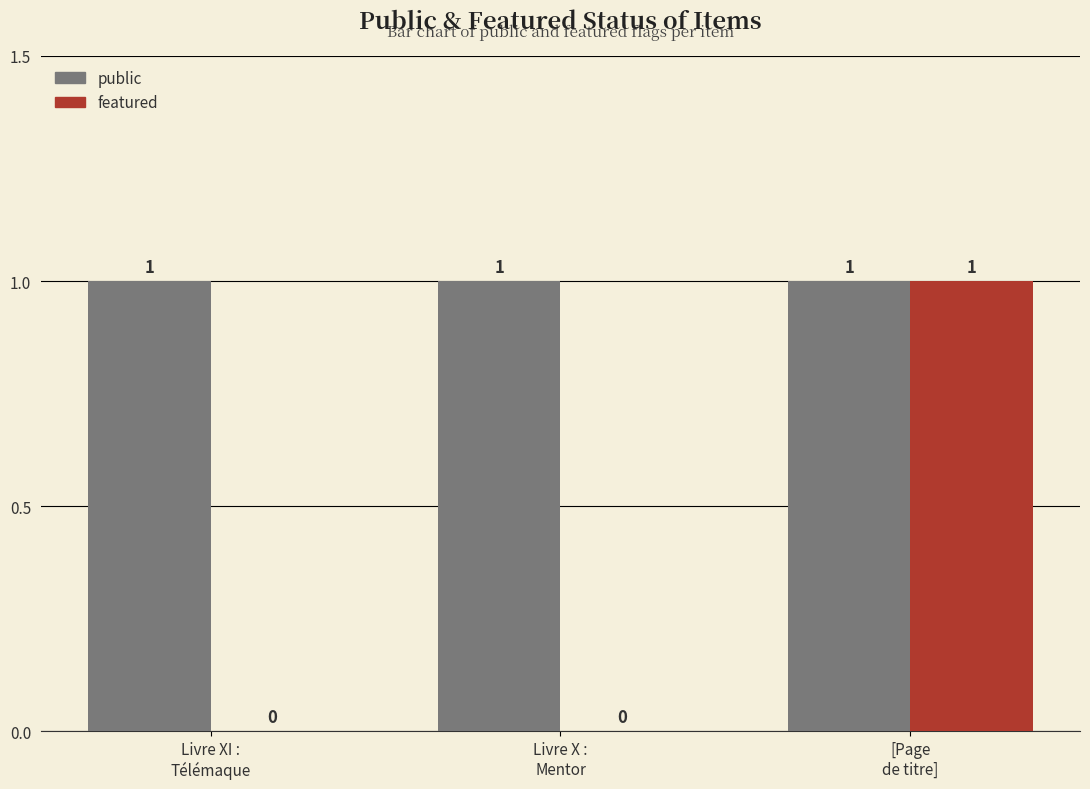

Which series has the largest total across all categories?

public